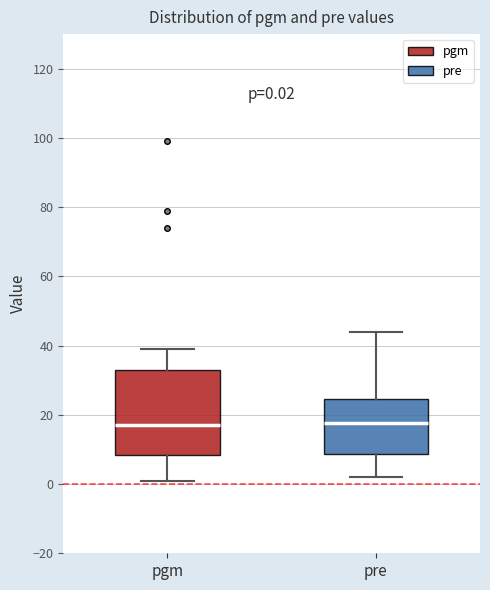

Comparing the boxes themselves (not the whiskers), which one is the tallest?

pgm